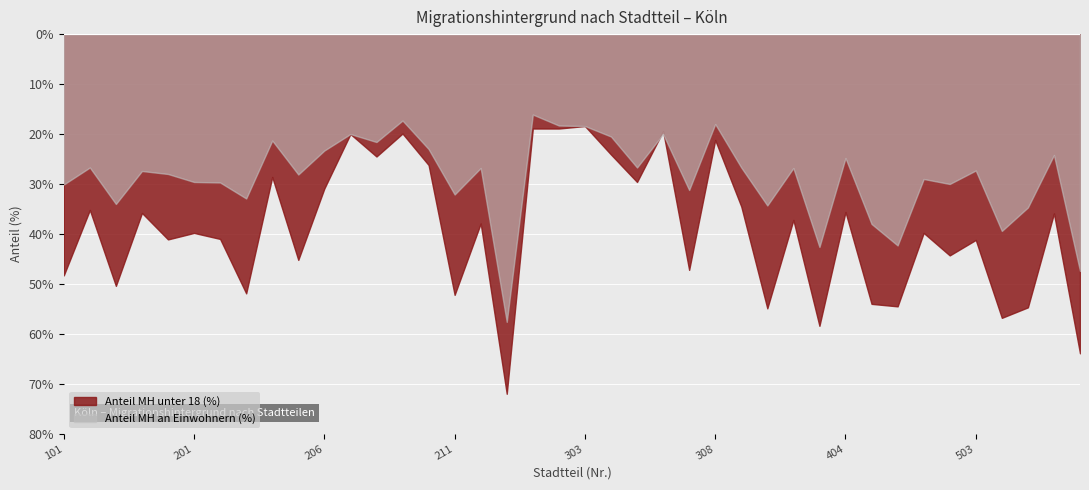

Reading left to right, list all the values displayed in this chart.

Anteil MH an Einwohnern (%): 101=30.1	102=26.7	103=34.0	104=27.4	105=28.0	201=29.6	202=29.7	203=32.9	204=21.3	205=28.1	206=23.3	207=20.0	208=21.6	209=17.3	210=23.0	211=32.1	212=26.8	213=57.6	301=16.1	302=18.3	303=18.4	304=20.5	305=26.7	306=20.0	307=31.2	308=18.0	309=26.7	401=34.3	402=26.8	403=42.6	404=24.8	405=38.0	406=42.3	501=29.0	502=30.0	503=27.3	504=39.4	505=34.7	506=24.2	507=47.4
Anteil MH unter 18 (%): 101=48.3	102=35.2	103=50.4	104=35.8	105=41.1	201=39.8	202=41.0	203=51.9	204=28.6	205=45.2	206=30.9	207=20.0	208=24.5	209=19.9	210=26.2	211=52.2	212=37.9	213=72.0	301=18.9	302=18.9	303=18.4	304=24.1	305=29.6	306=19.4	307=47.2	308=21.2	309=34.5	401=54.9	402=37.2	403=58.4	404=35.6	405=54.0	406=54.5	501=39.8	502=44.3	503=41.2	504=56.8	505=54.7	506=35.9	507=63.9